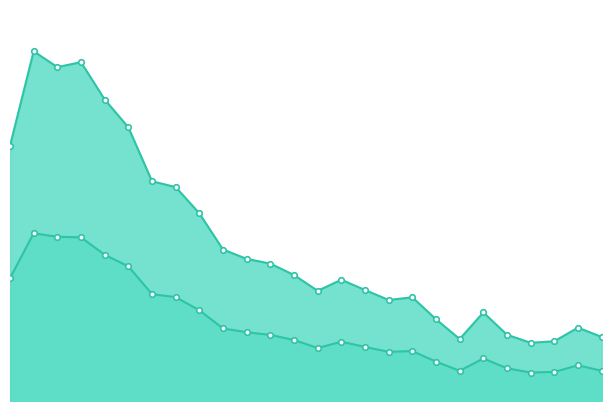

At how many categories does at least one series exceed 1338?

8